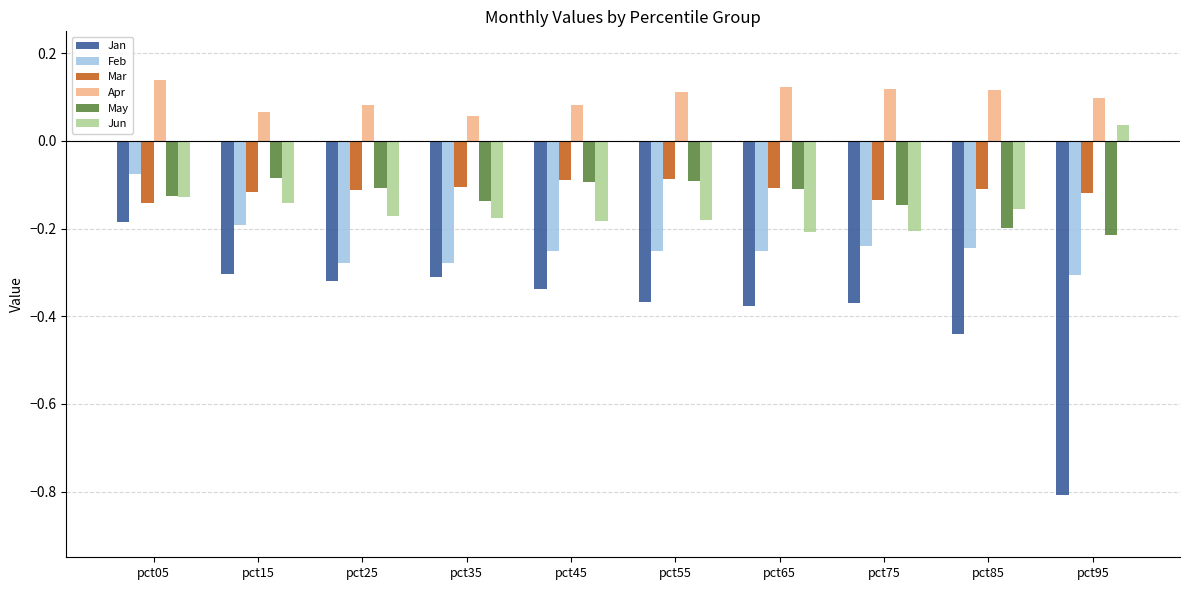

Where is Feb nearest to the value 0?

pct05